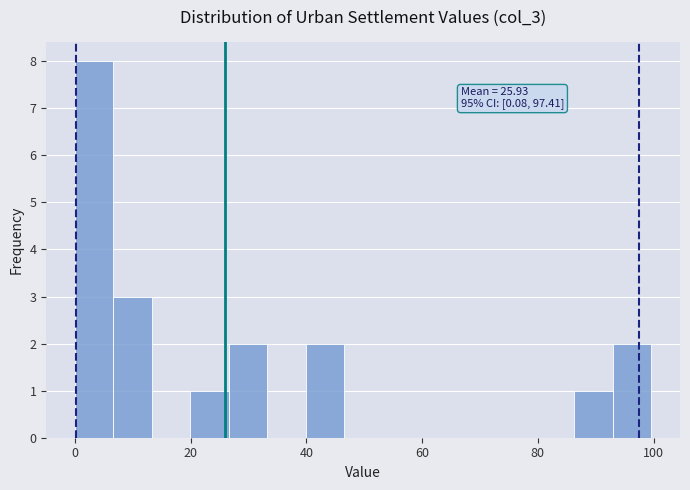

Around what value on the x-axis is the tallest bar? Give the approximate position of its centre, as read against the axis.

4